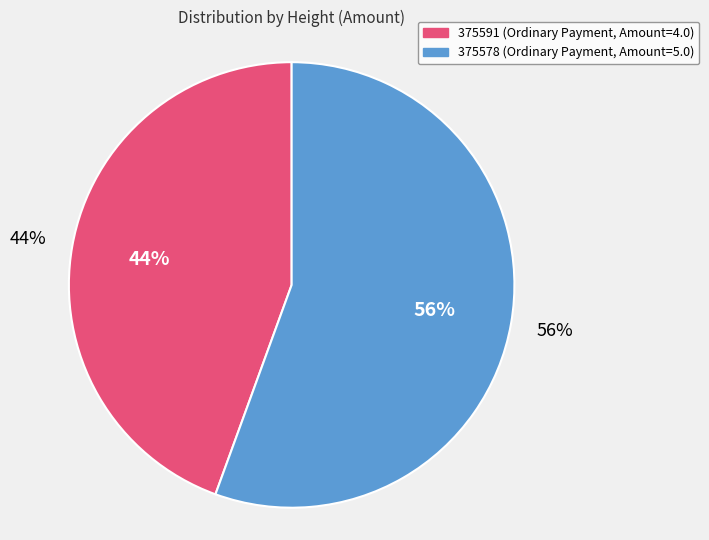

True or false: 375591 accounts for 37% of the total.

False